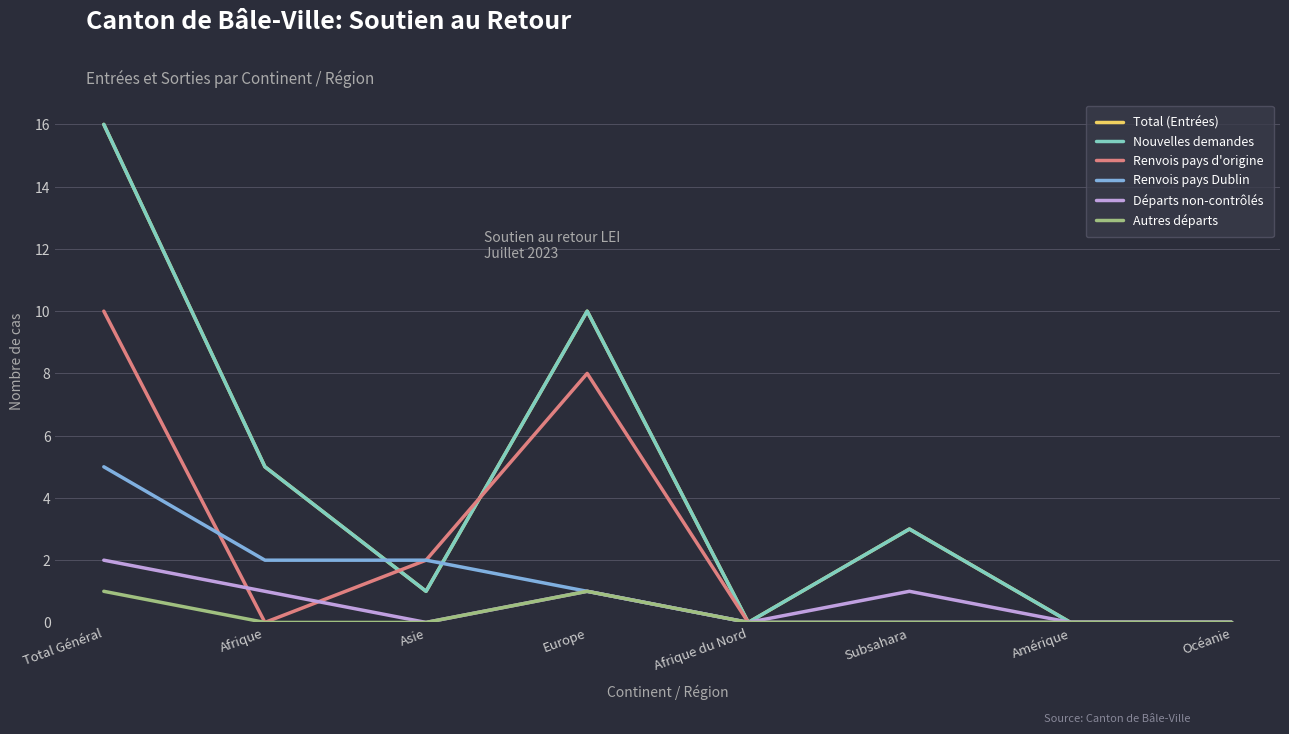

Which has a higher value, Asie or Afrique du Nord?

Asie